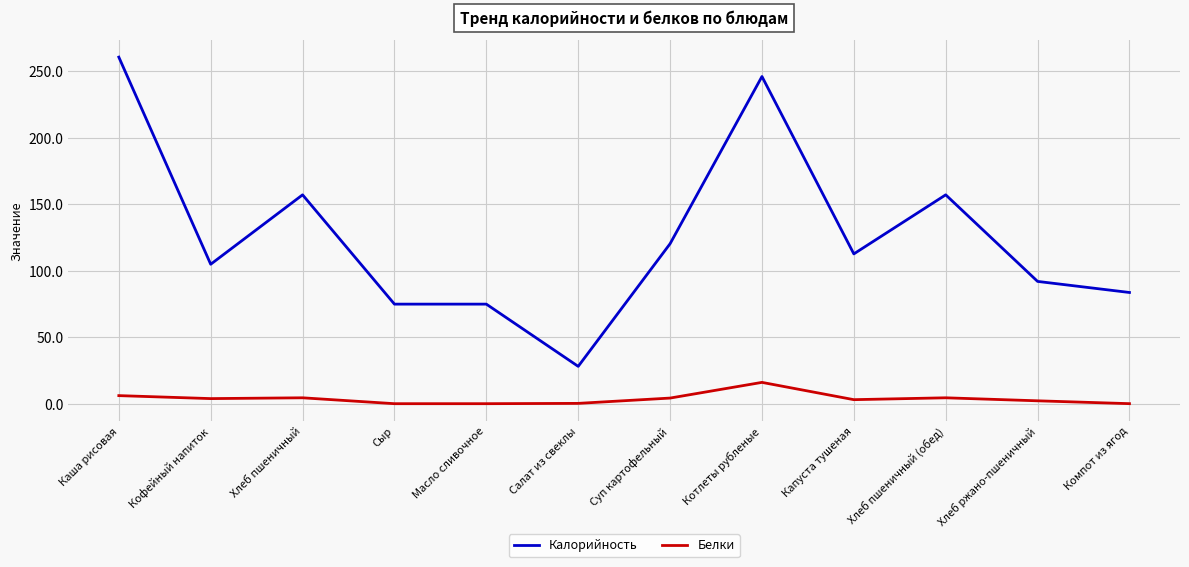

True or false: Белки has more than 0 interior local peaks.

True